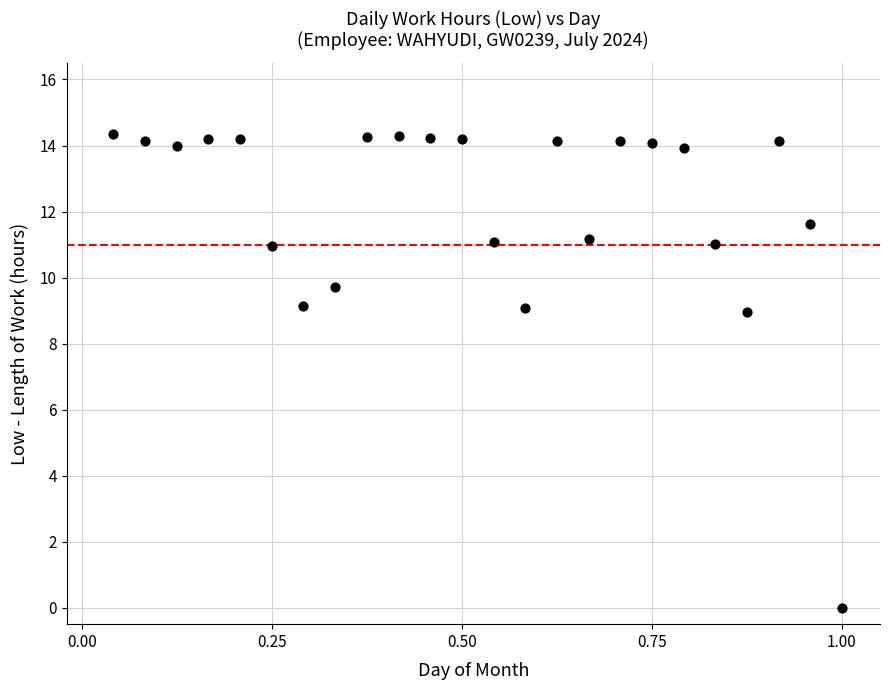

What is the range of X values (max minus min)?

1.0